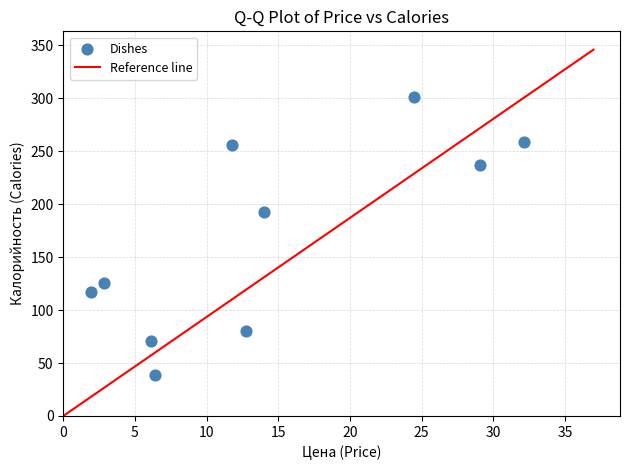

What is the average X value?

14.2